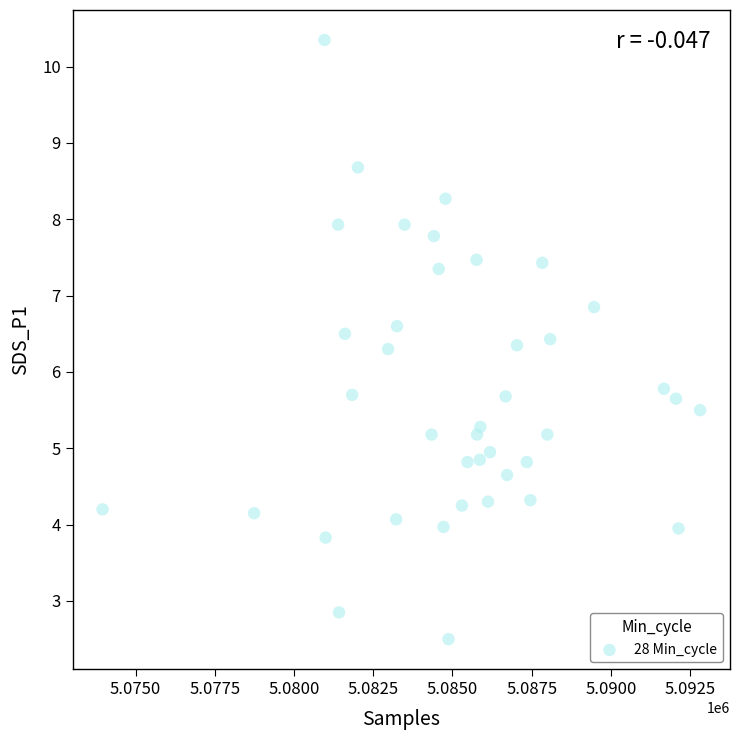

What is the range of X values (max minus min)?

18855.0